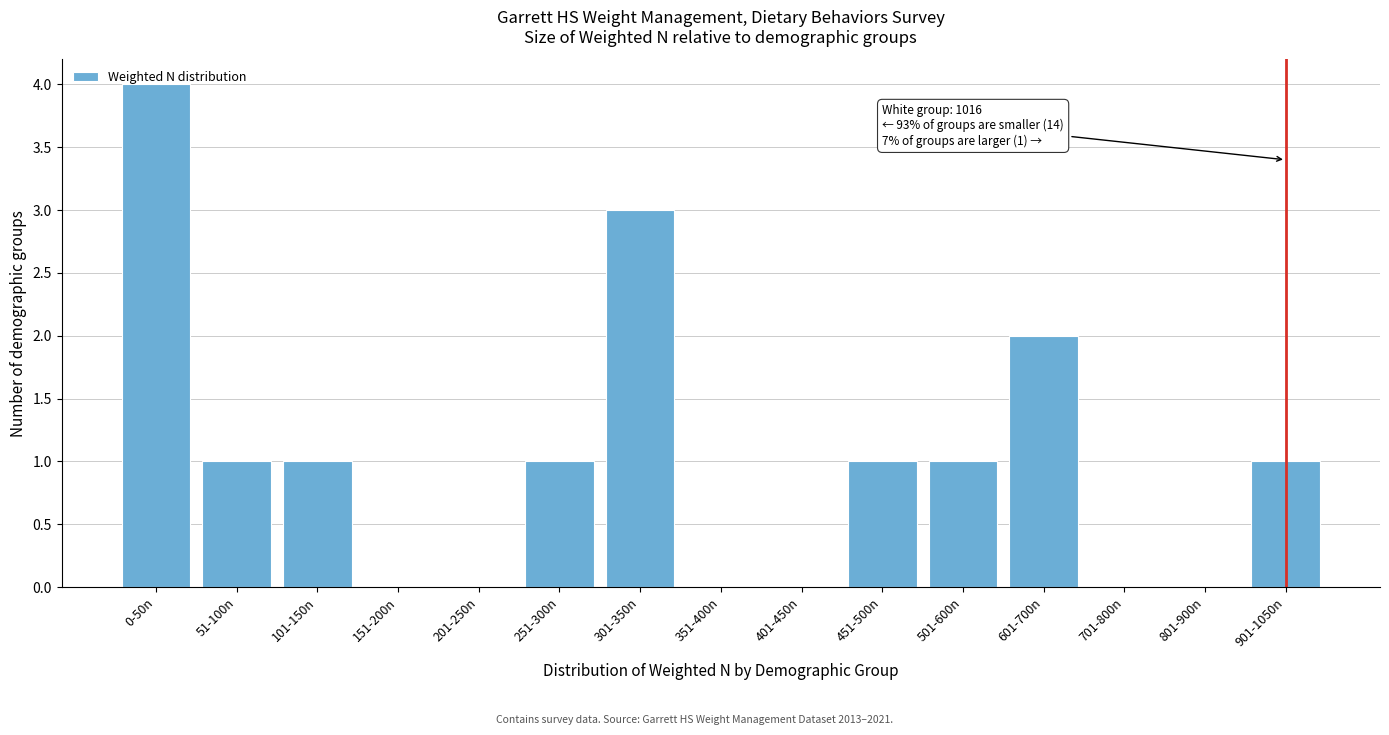

At which category does the chart reach its peak across all series?

0-50n